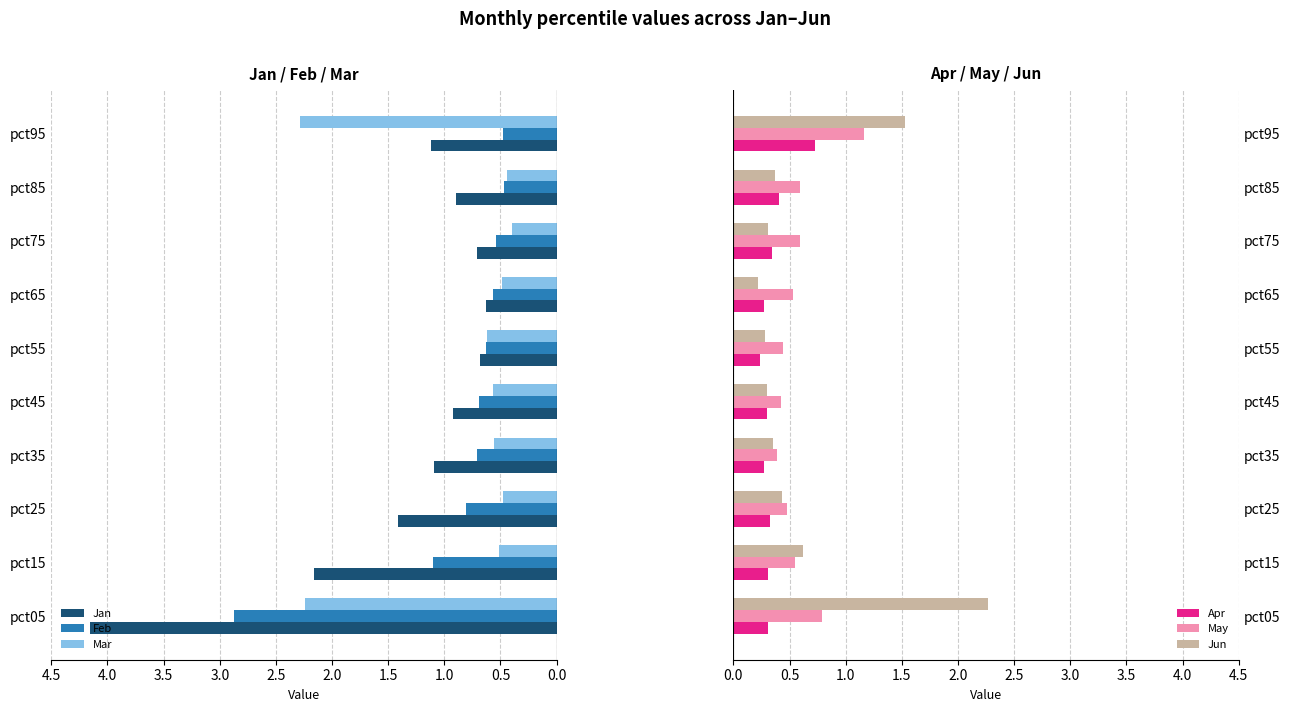

At how many categories does at least one series exceed 1?

5